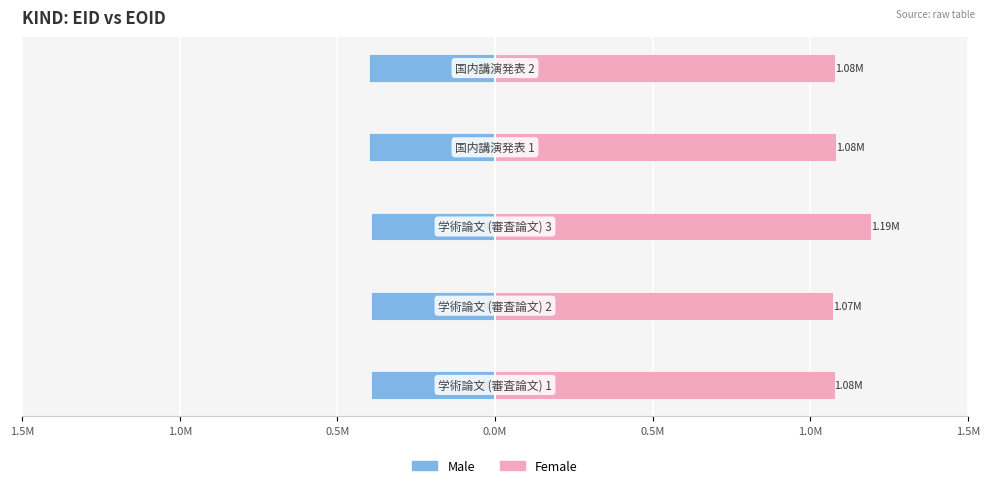

Which series has the largest range (max minus min)?

Female